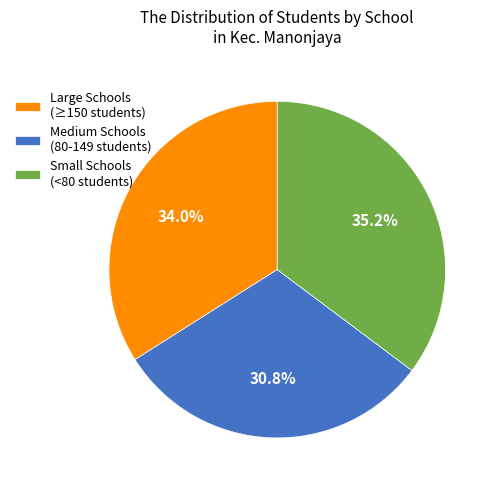

Which has a higher value, Medium Schools (80-149 students) or Small Schools (<80 students)?

Small Schools (<80 students)